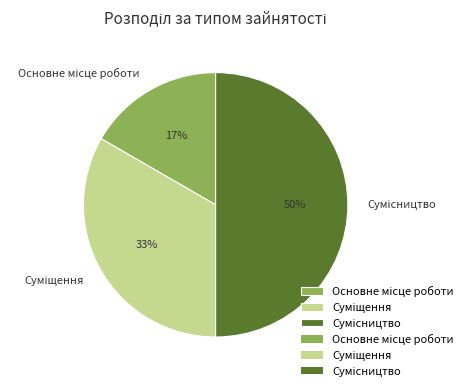

How many segments does this pie chart have?

3